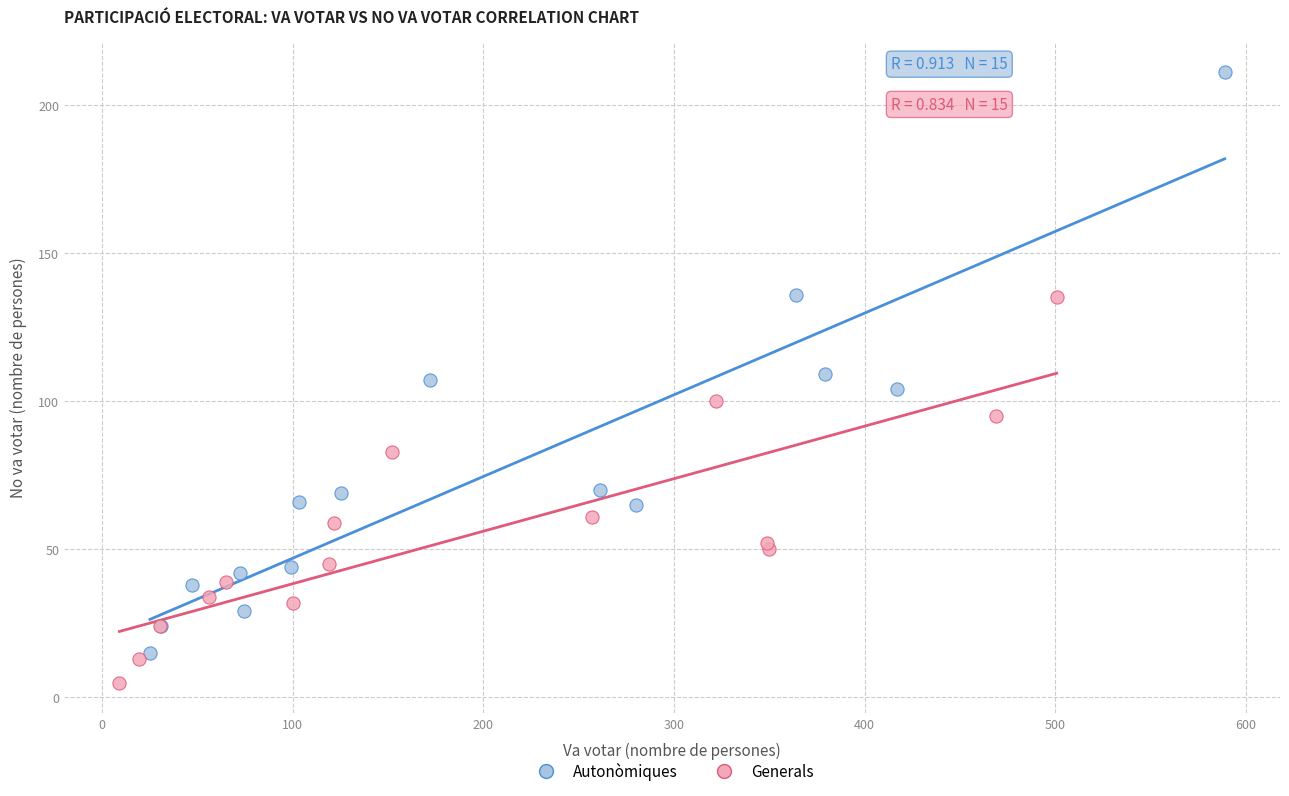

Which series contains the lowest Y value?

Generals